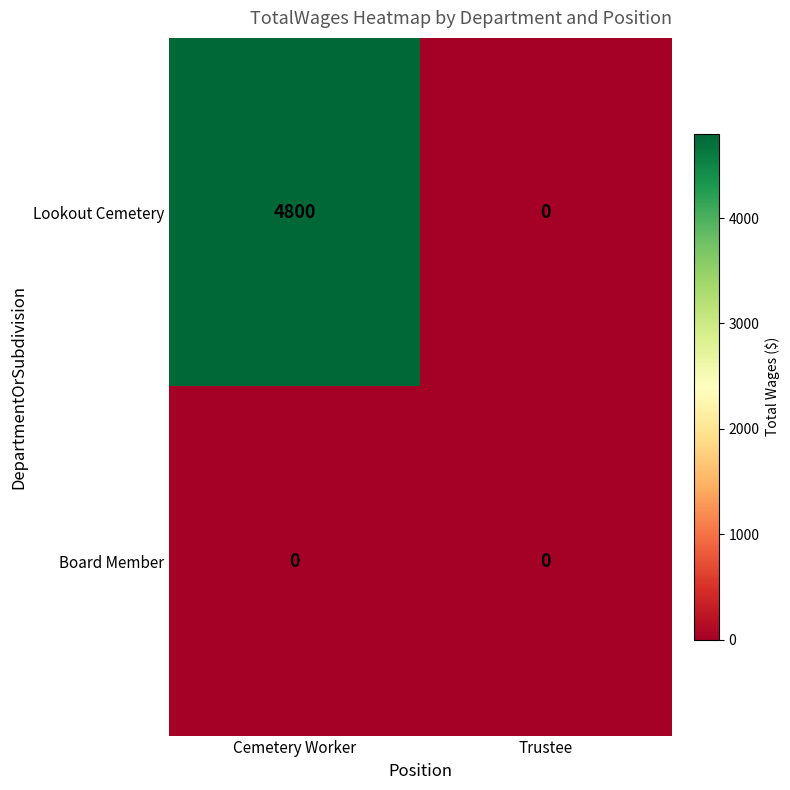

At which category is the sum across all series the highest?

Cemetery Worker